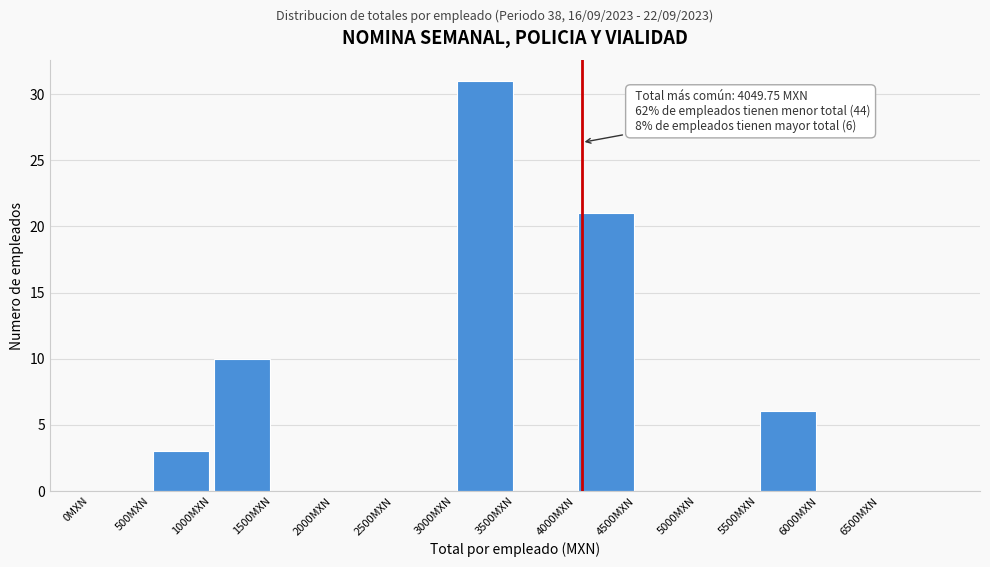

Over which range of the x-axis is the bar tallest?

3000 to 3500